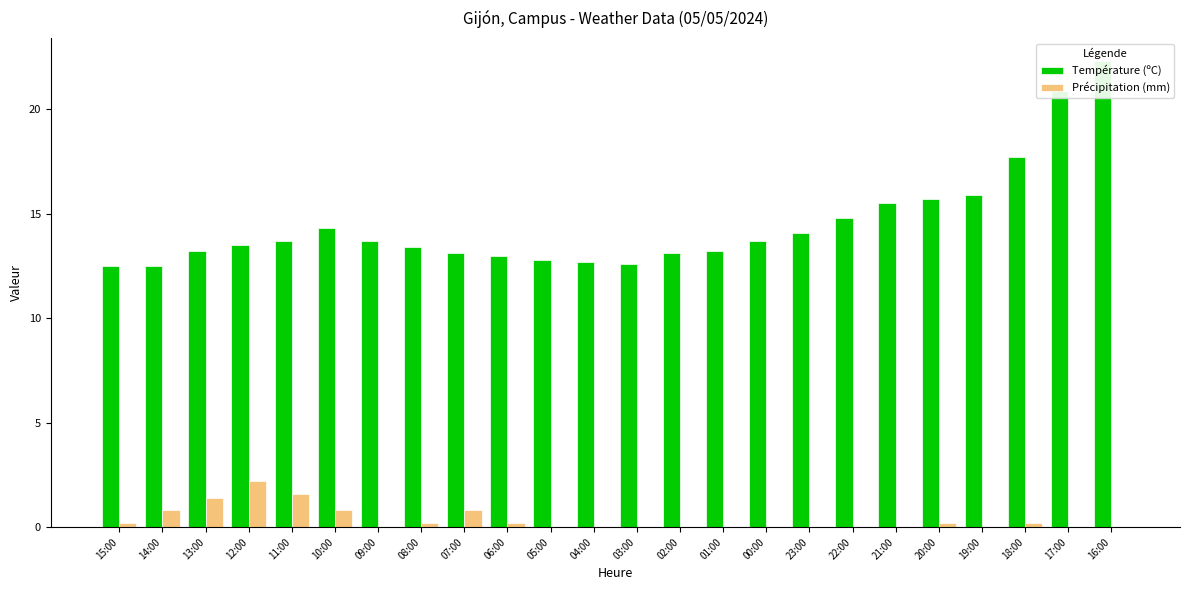

What are all the series names shown in the legend?

Température (ºC), Précipitation (mm)